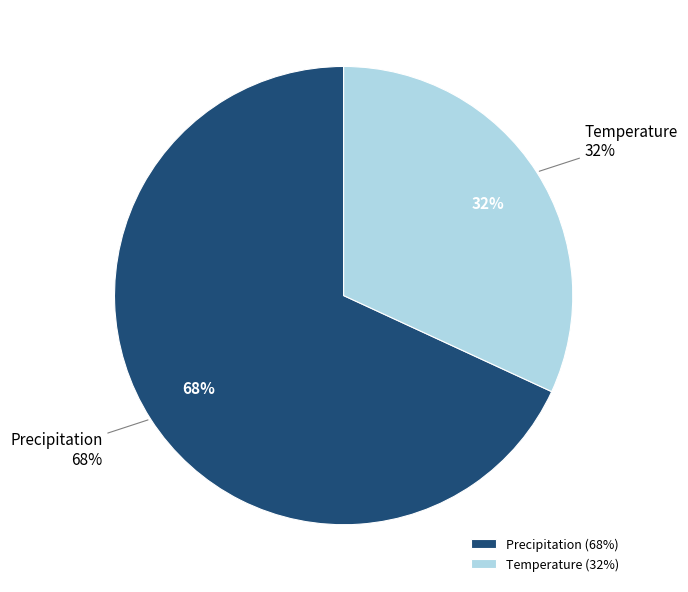

Which has a higher value, Precipitation or Temperature?

Precipitation